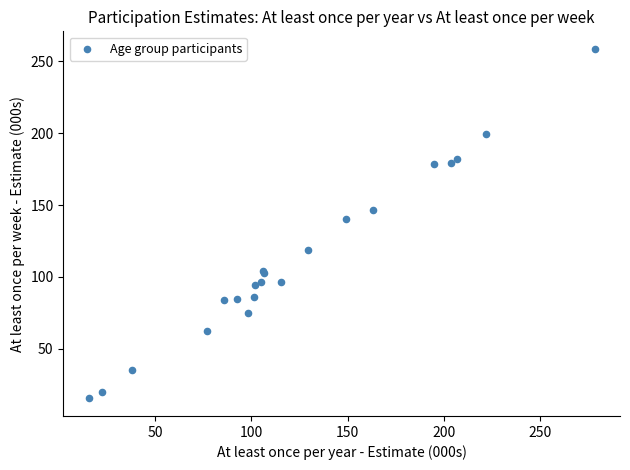

What Y value in the scatter plot is closest to 137?

140.1